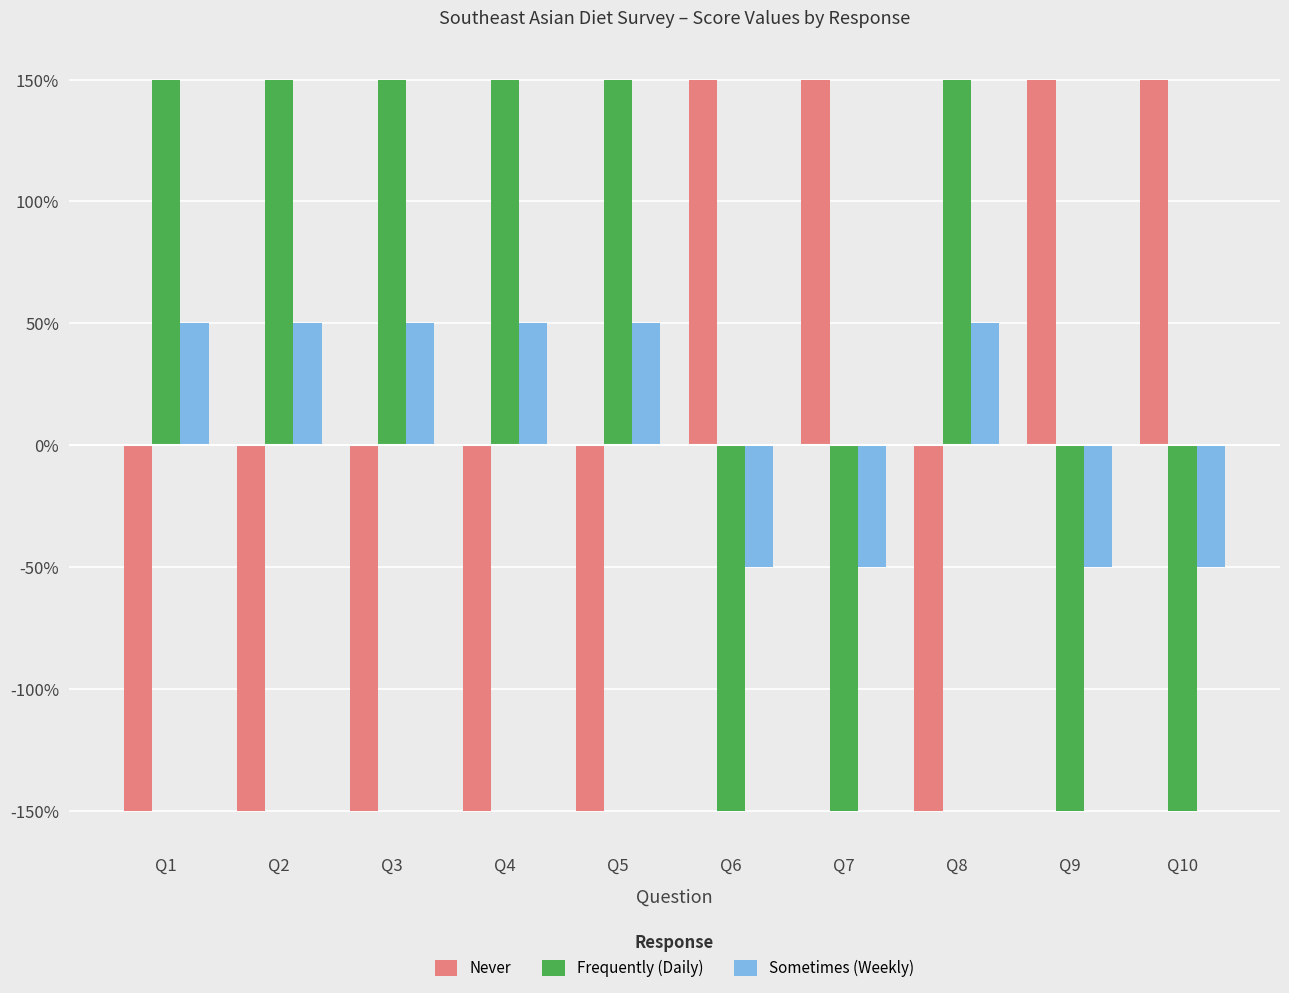

Are the bars grouped side by side (vs. stacked)?

Yes